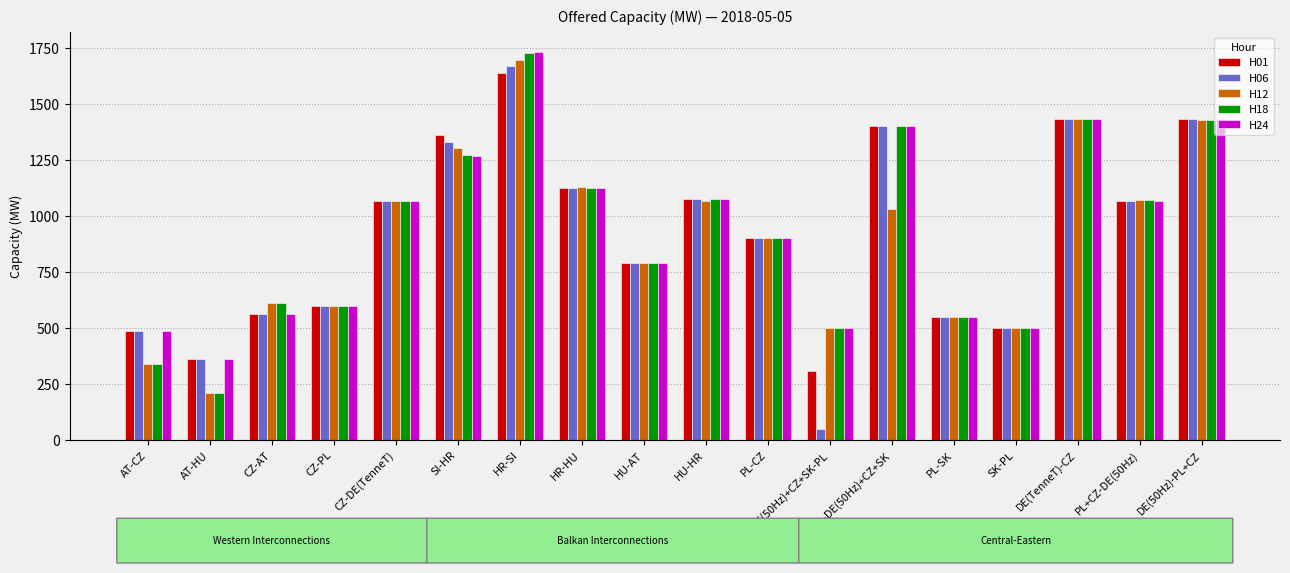

How many bars are there in each group?

5